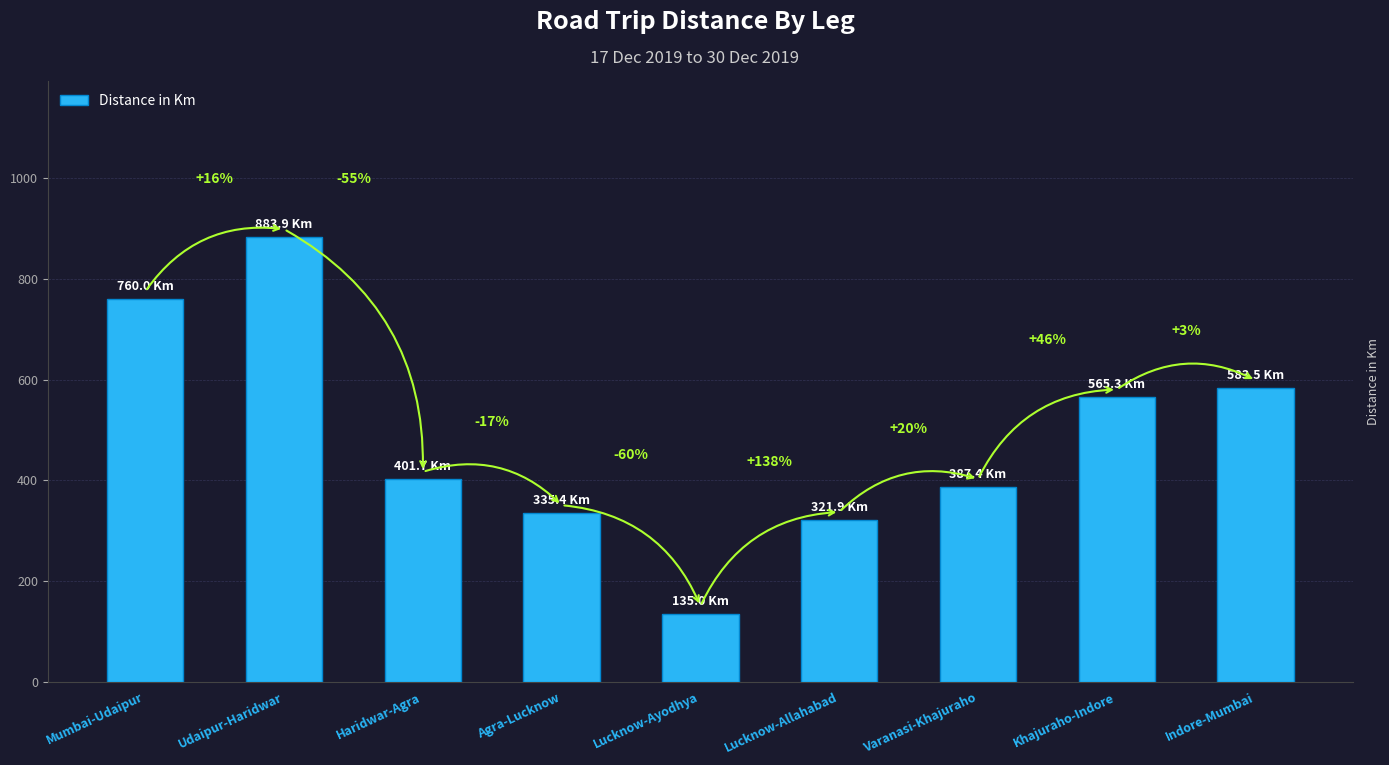

What is the label of the 9th bar from the left?

Indore-Mumbai